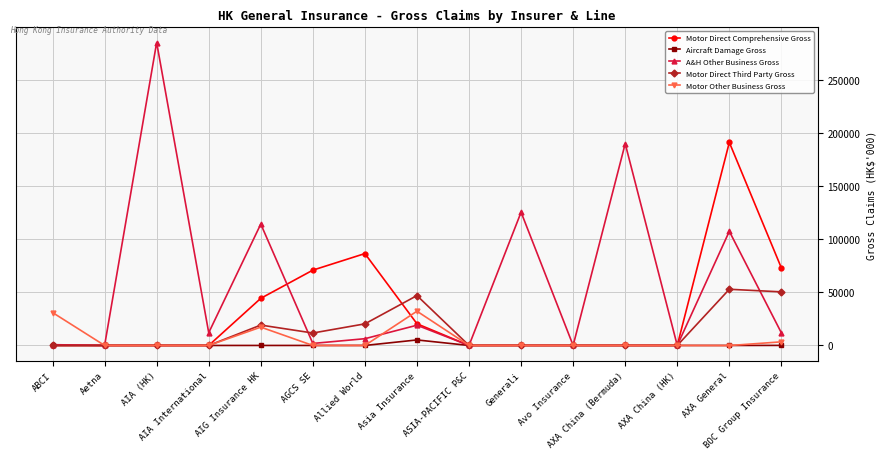

True or false: A&H Other Business Gross has a value of 190243 at AXA China (Bermuda).

True